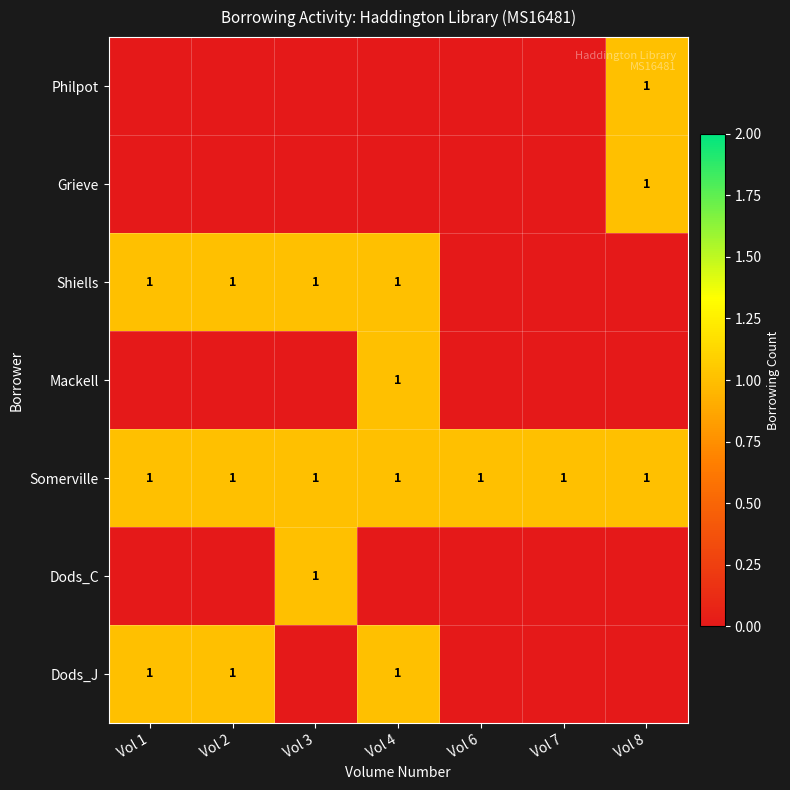

Between Vol 6 and Vol 8, which is larger?

Vol 8